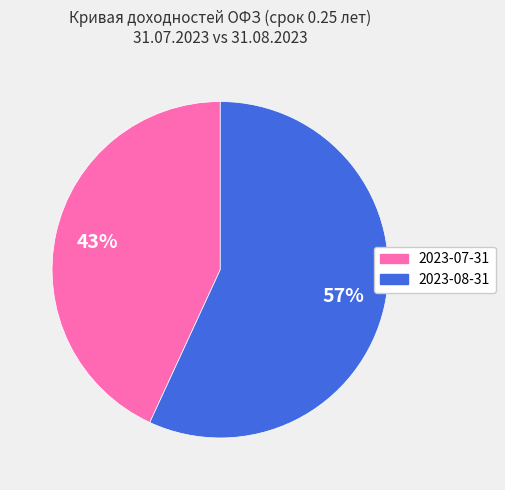

To the nearest percent, what is the average slice percentage?

50%